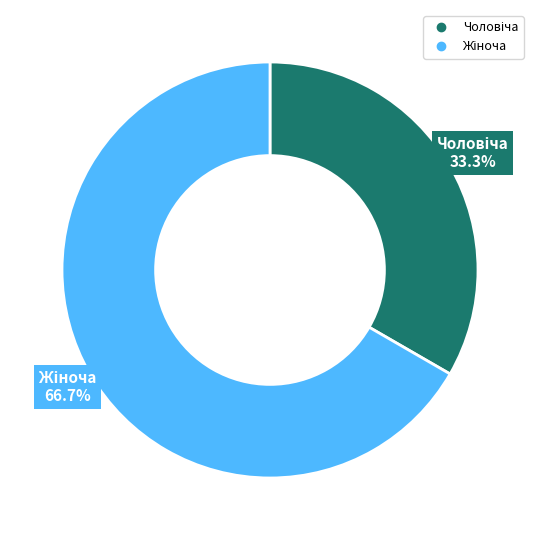

How many segments does this pie chart have?

2